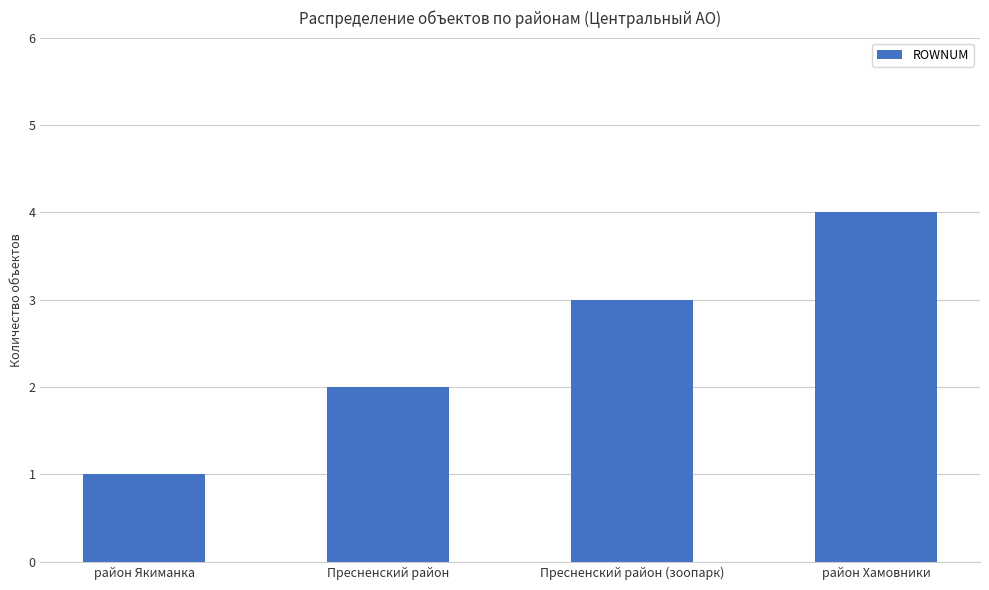

What is the label of the 3rd bar from the right?

Пресненский район